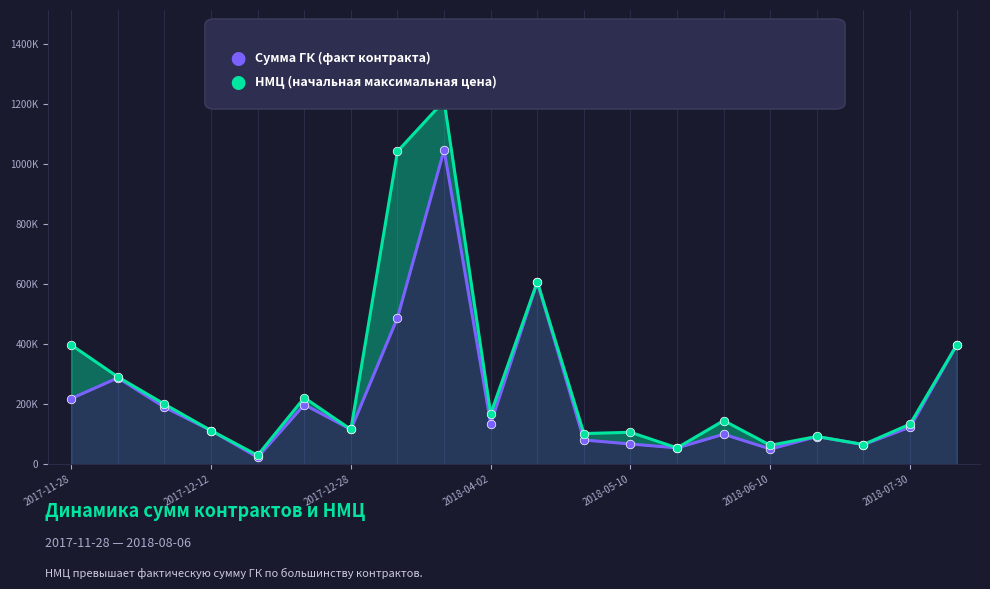

Which series has the widest spread of Y values?

НМЦ